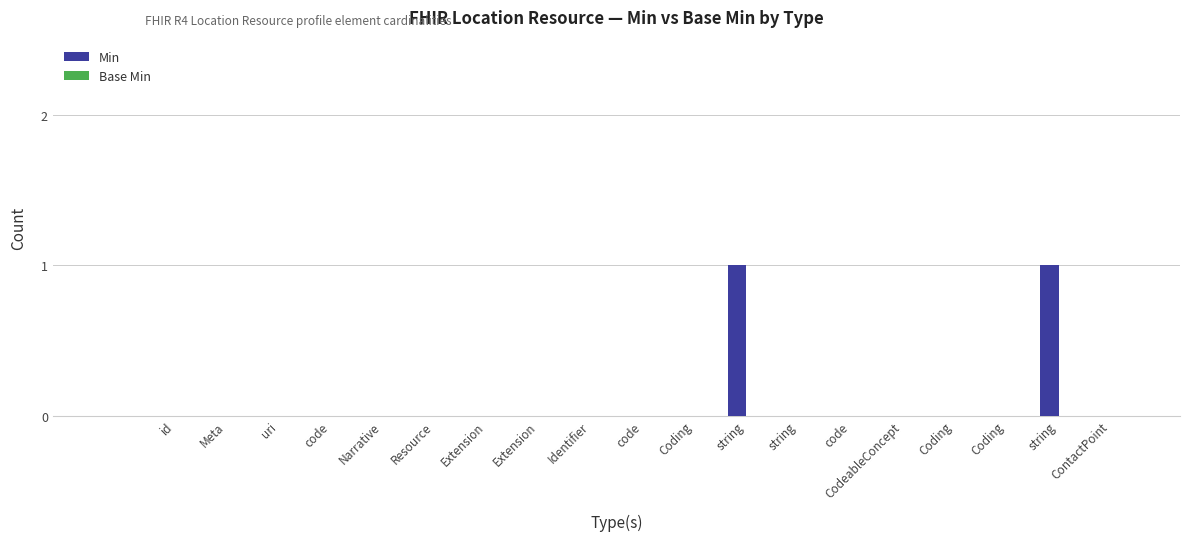

How many distinct data groups are displayed?

1